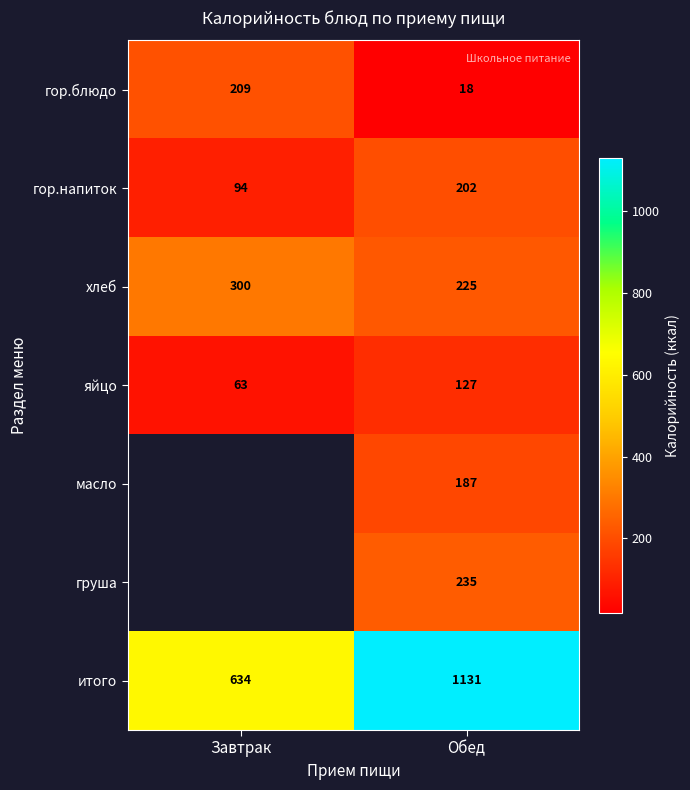

Read the гор.блюдо value at Обед.

18